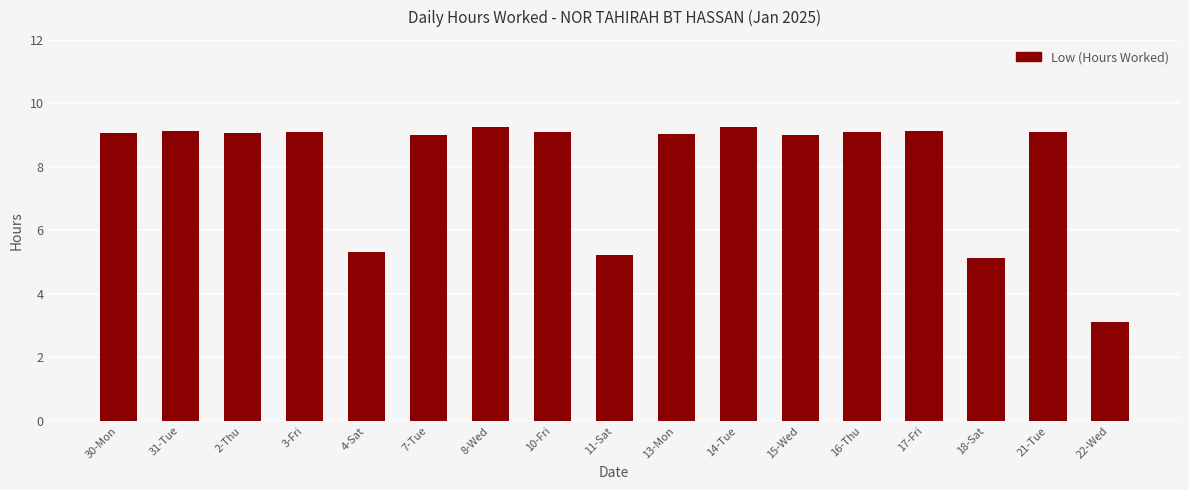

Is it true that the value at 16-Thu is 9.1?

True